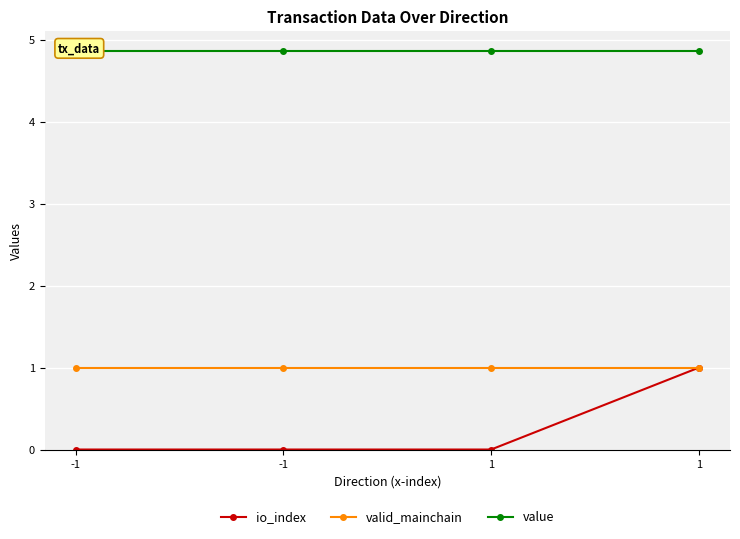

What is the value of the value point at the 4th from the left?

4.9